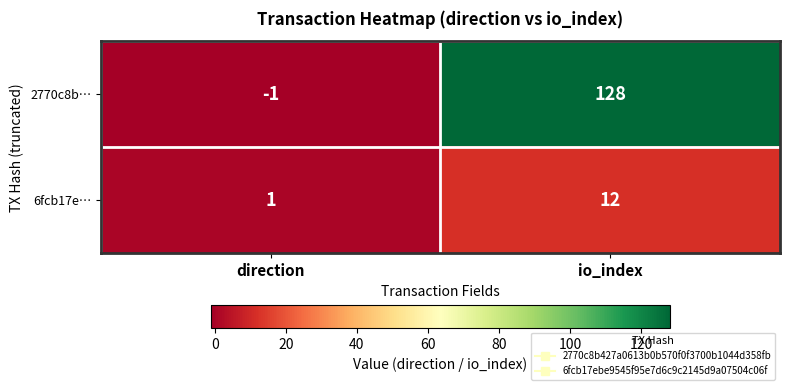

Rank the series at io_index from highest to lowest value.

2770c8b…, 6fcb17e…